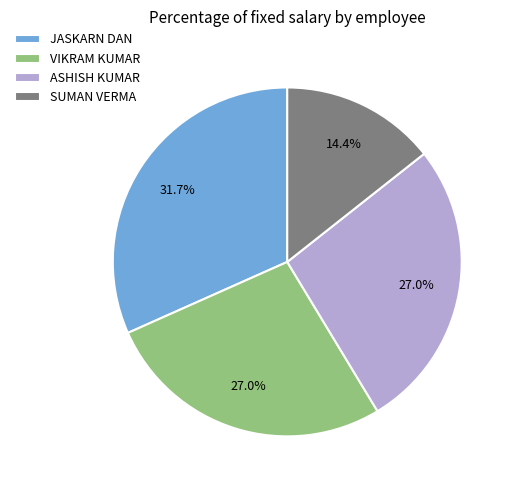

How many segments does this pie chart have?

4